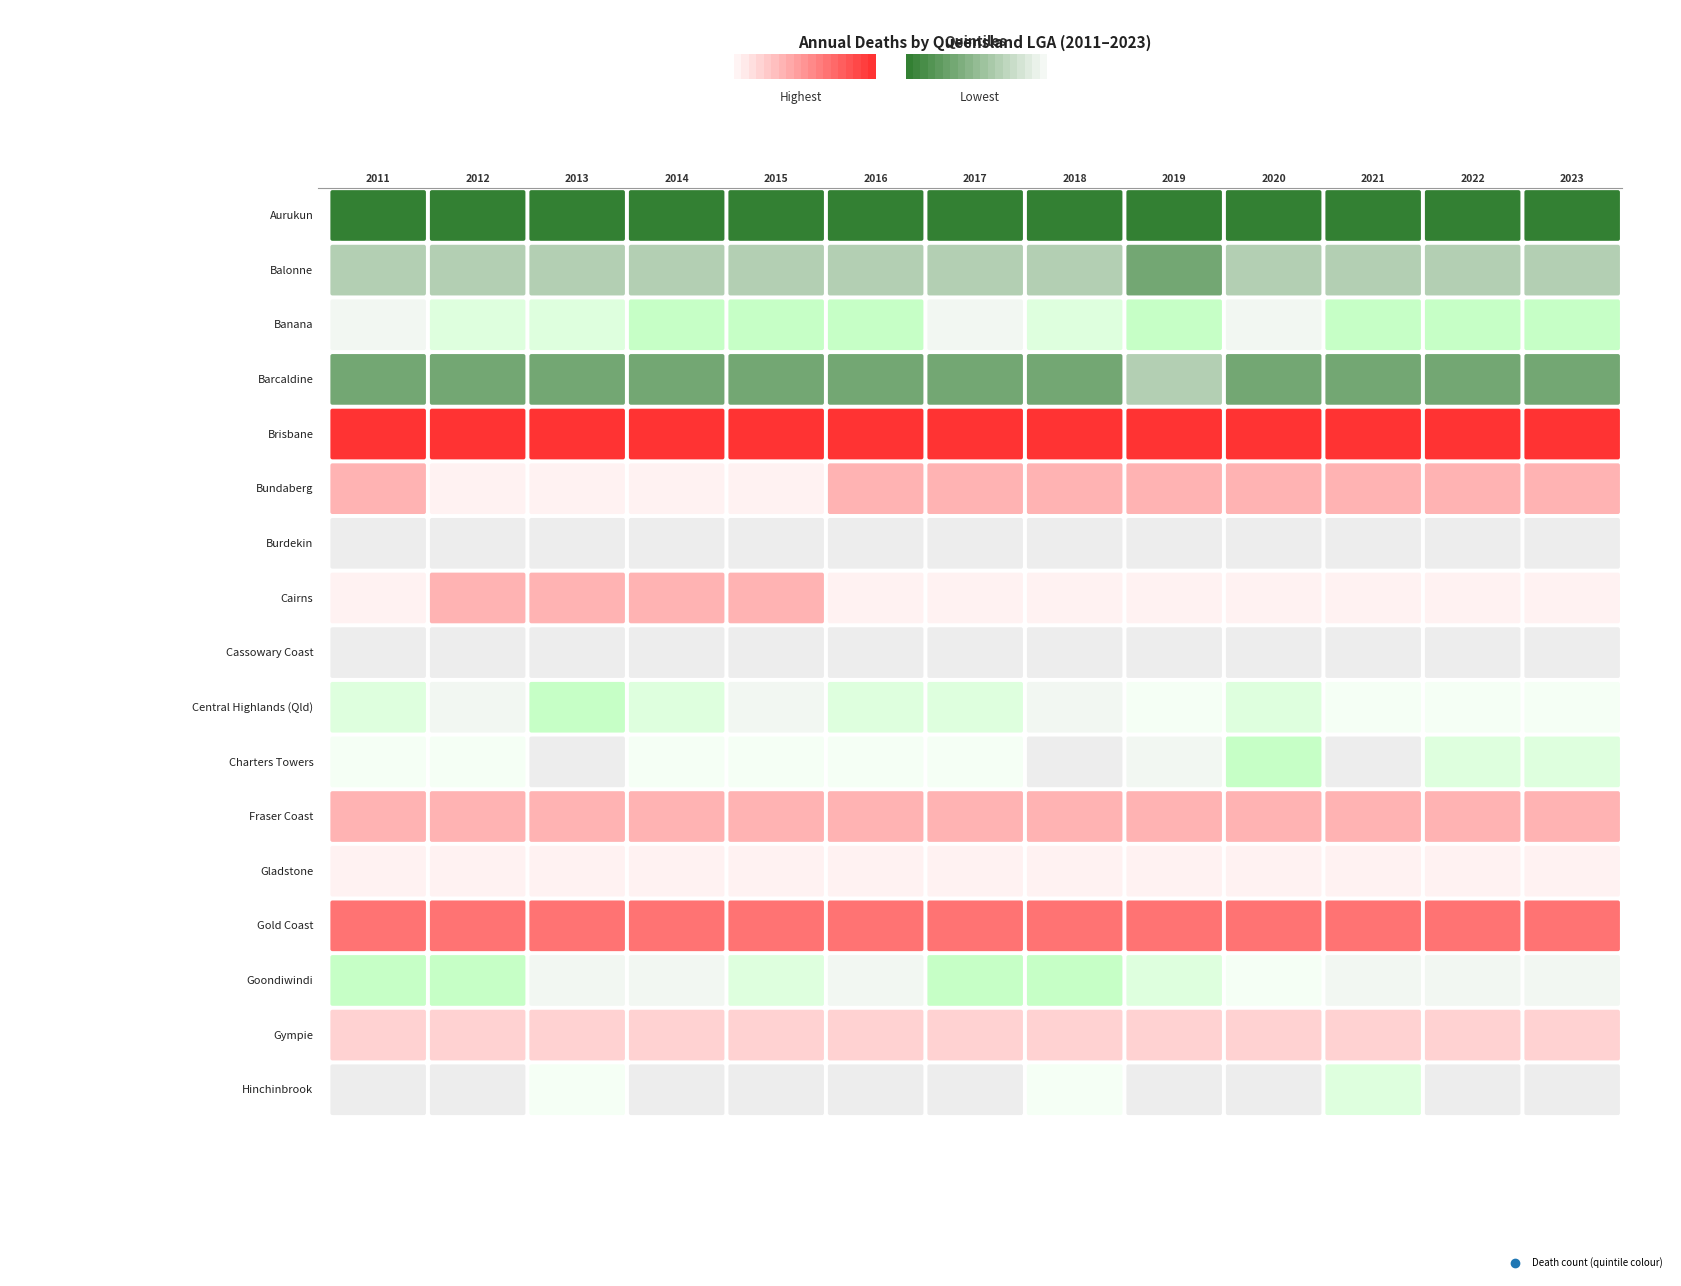

The value of Aurukun at 3 is 7. True or false?

True